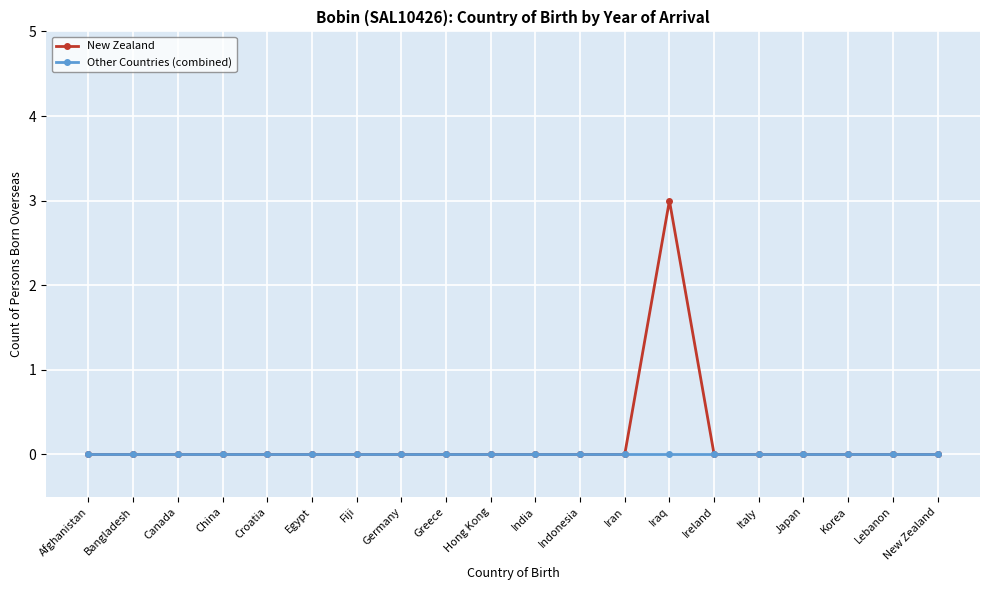

Reading left to right, list all the values displayed in this chart.

New Zealand: Afghanistan=0	Bangladesh=0	Canada=0	China=0	Croatia=0	Egypt=0	Fiji=0	Germany=0	Greece=0	Hong Kong=0	India=0	Indonesia=0	Iran=0	Iraq=3	Ireland=0	Italy=0	Japan=0	Korea=0	Lebanon=0	New Zealand=0
Other Countries (combined): Afghanistan=0	Bangladesh=0	Canada=0	China=0	Croatia=0	Egypt=0	Fiji=0	Germany=0	Greece=0	Hong Kong=0	India=0	Indonesia=0	Iran=0	Iraq=0	Ireland=0	Italy=0	Japan=0	Korea=0	Lebanon=0	New Zealand=0